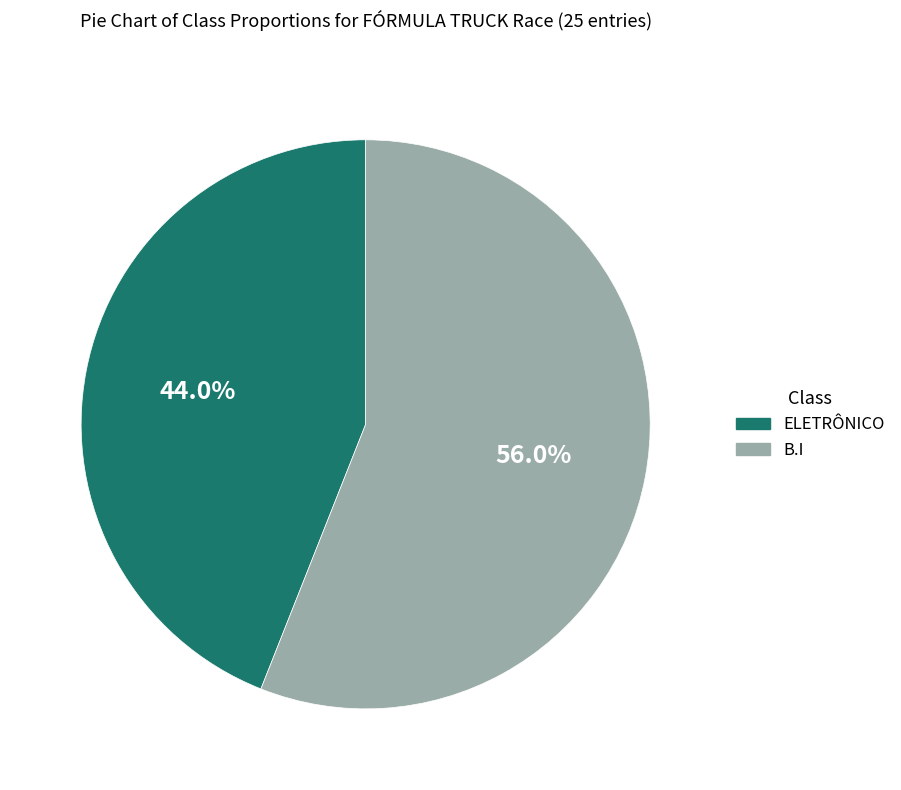

Between ELETRÔNICO and B.I, which is larger?

B.I